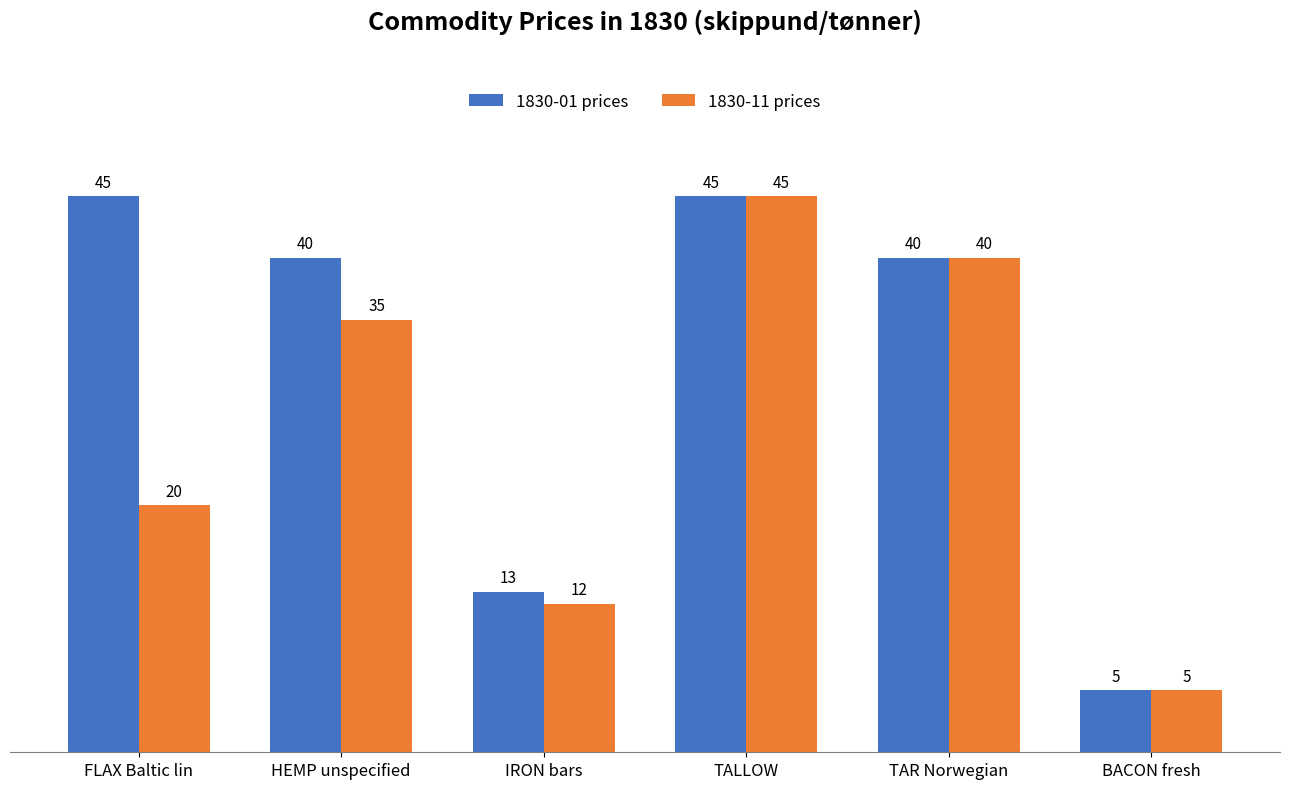

What is the maximum value shown in the chart?

45